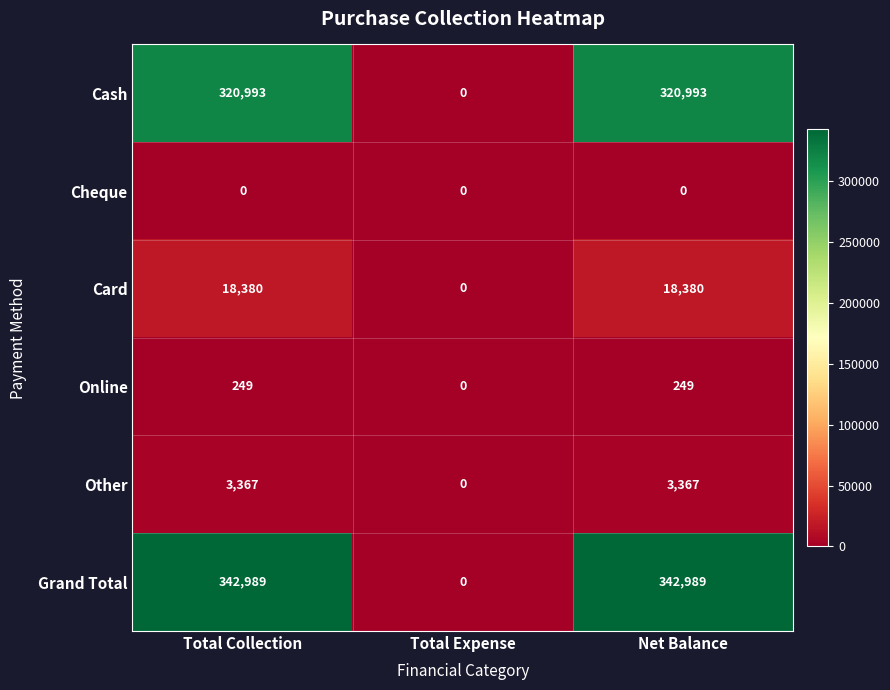

What is the difference between the highest and lowest values at Total Collection?

342989